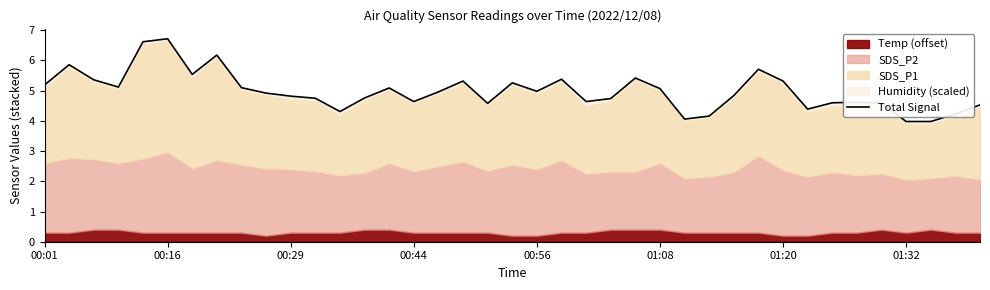

What is the greatest value displayed?

6.7